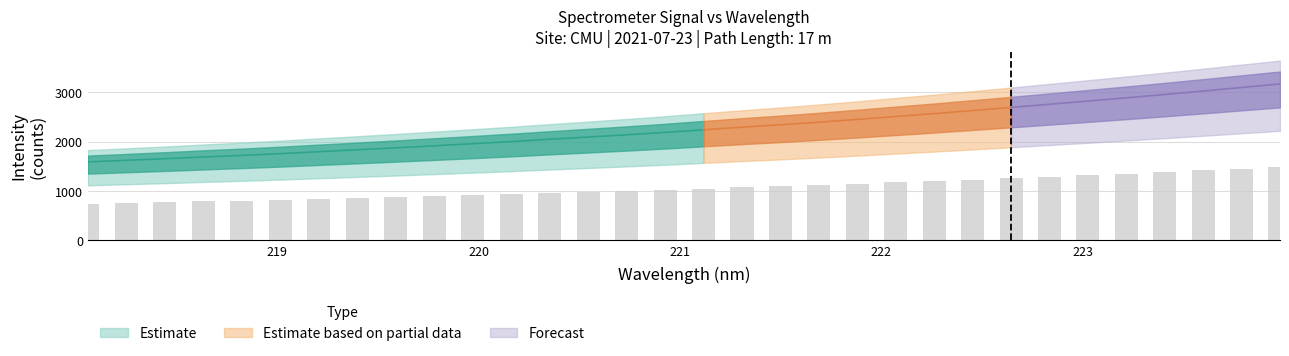

What is the difference between the second highest and minimum values?

705.8